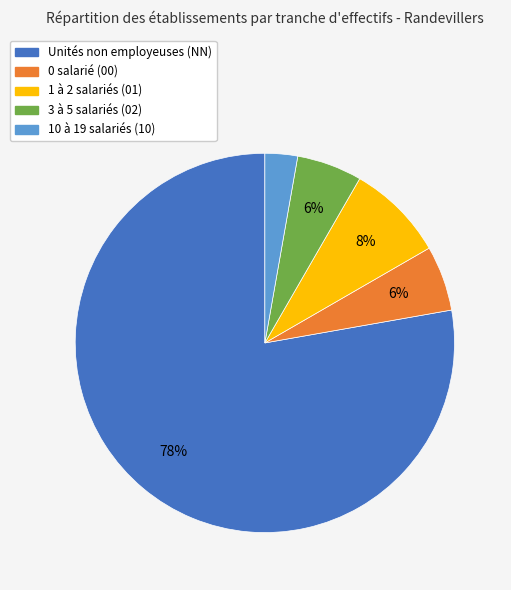

To the nearest percent, what is the average slice percentage?

20%